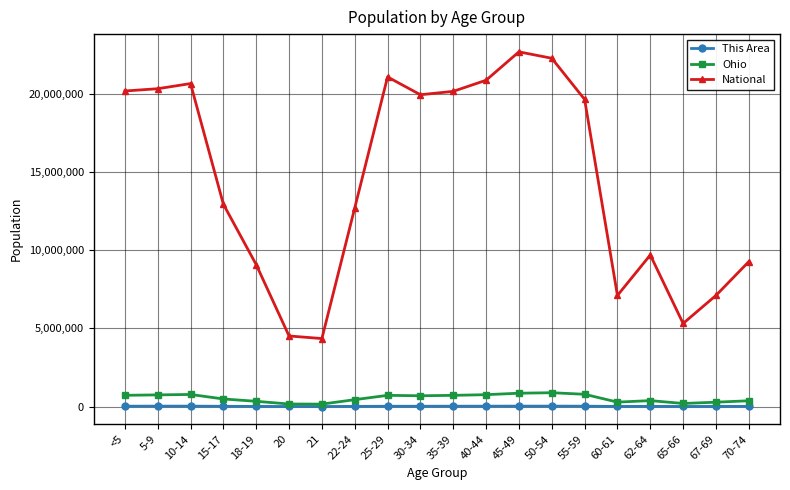

What is the maximum value shown in the chart?

22708591